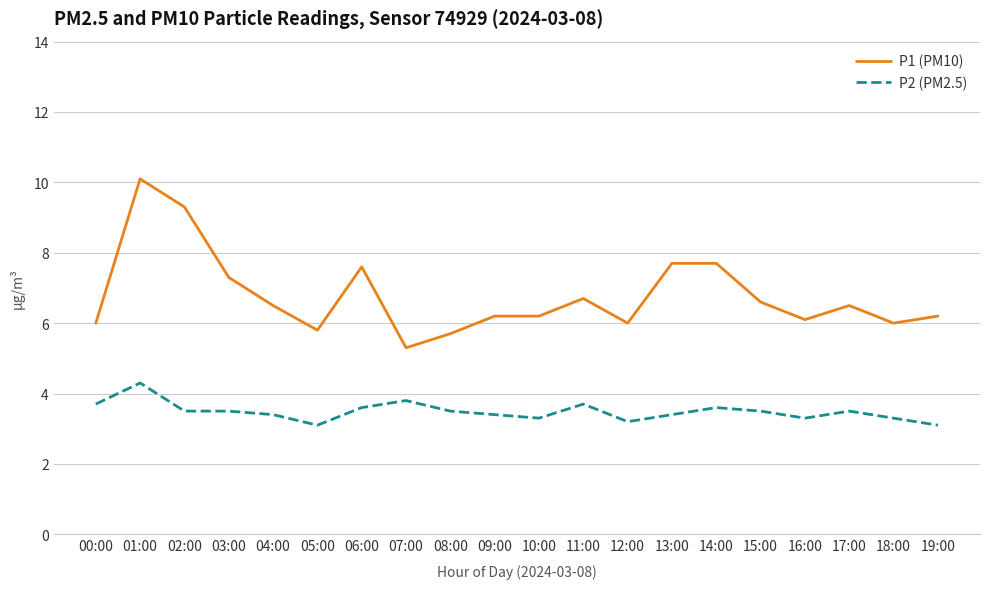

True or false: P2 (PM2.5) and P1 (PM10) cross at least once.

False